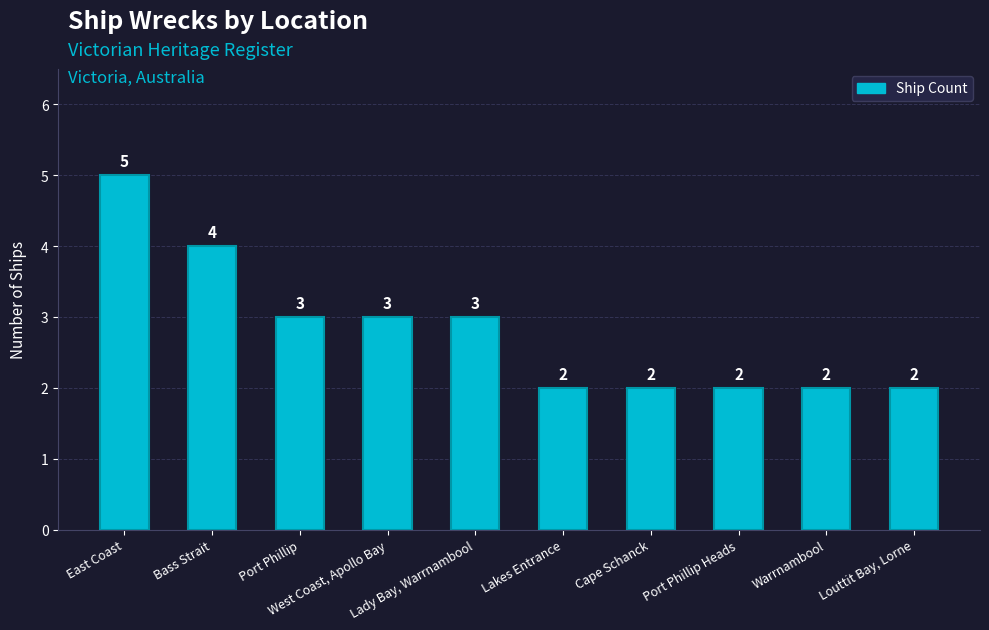

Where does the data first go above 3?

East Coast